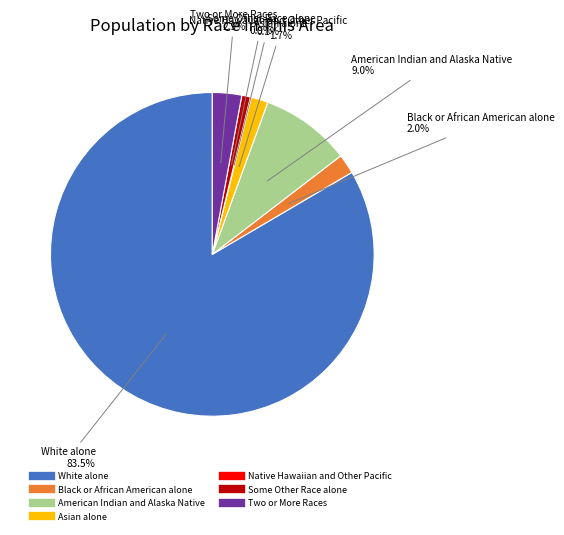

Between American Indian and Alaska Native and Asian alone, which is larger?

American Indian and Alaska Native